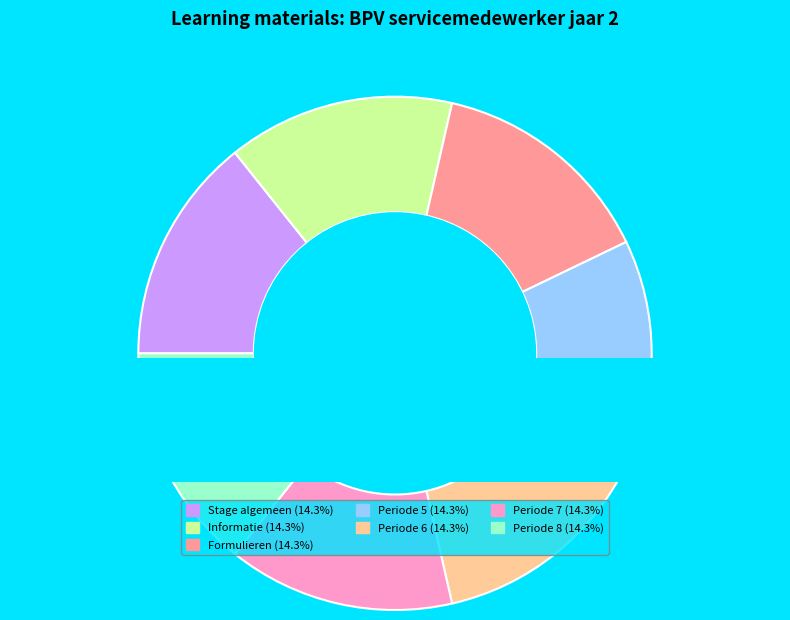

Which category has the biggest portion of the pie?

Periode 8